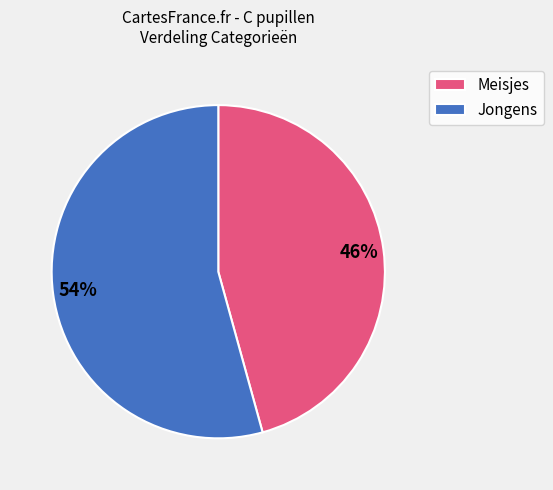

How many segments does this pie chart have?

2